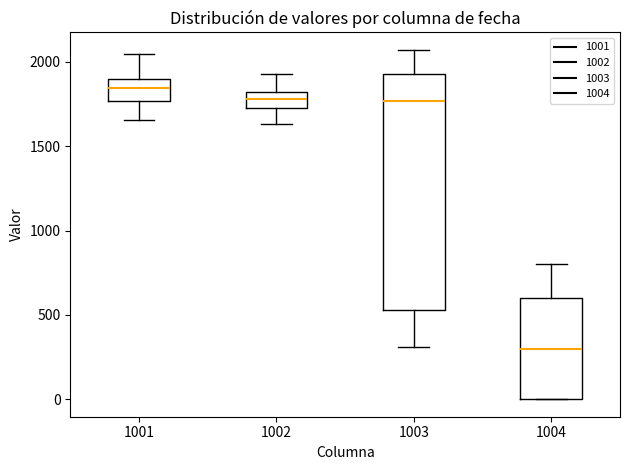

Which box's median line is the lowest?

1004